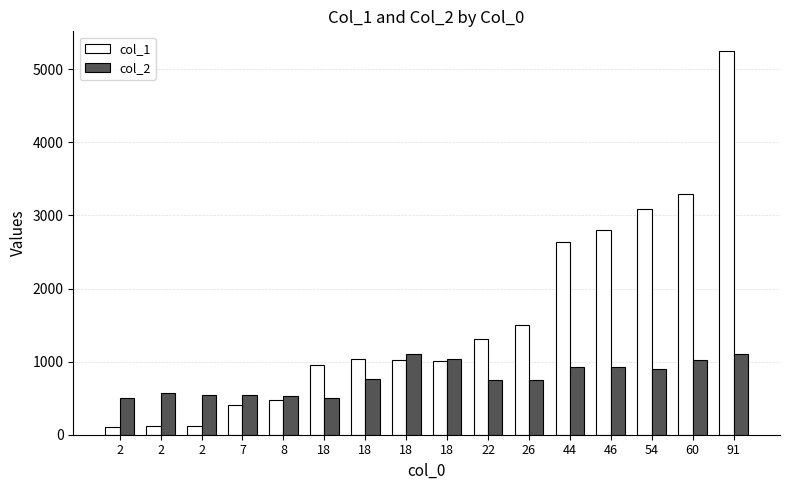

At which category does the chart reach its minimum across all series?

2